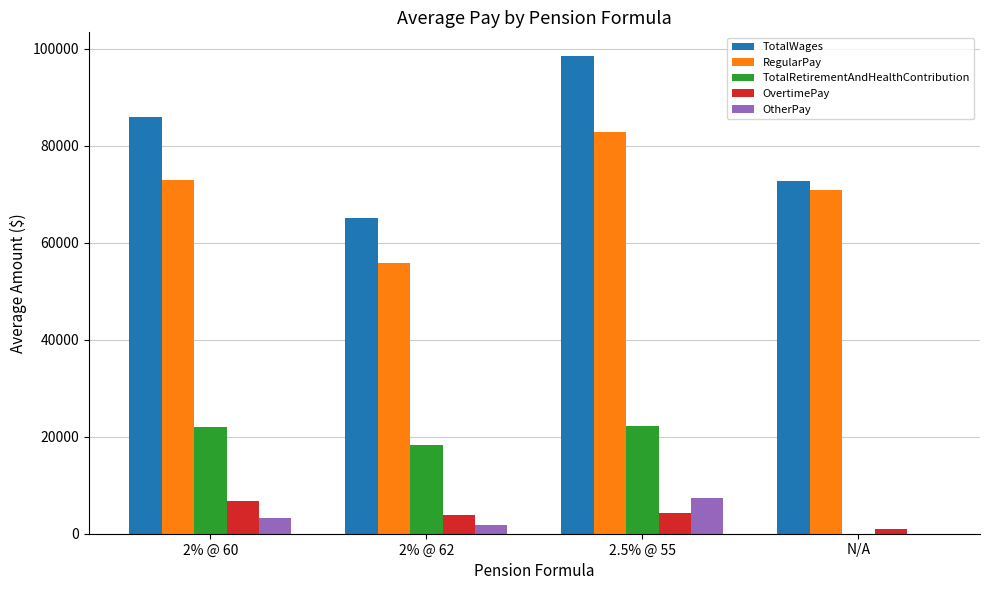

How many groups of bars are there?

4